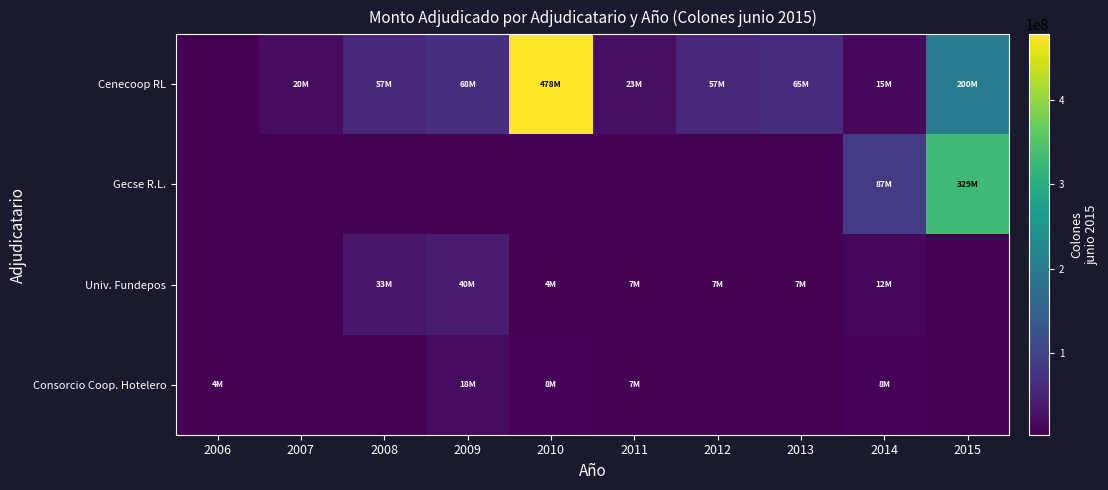

Reading left to right, what are all the values shown in this chart?

Cenecoop RL: 2006=0.0	2007=19508727.4	2008=56502129.4	2009=67597855.3	2010=477773156.6	2011=22868034.9	2012=57282758.6	2013=64701727.8	2014=15011486.8	2015=200140264.5
Gecse R.L.: 2006=0.0	2007=0.0	2008=0.0	2009=0.0	2010=0.0	2011=0.0	2012=0.0	2013=0.0	2014=86916508.5	2015=328704052.8
Univ. Fundepos: 2006=0.0	2007=0.0	2008=33319454.1	2009=39812599.3	2010=3678614.4	2011=6963527.7	2012=7000228.0	2013=7297588.7	2014=11534017.5	2015=0.0
Consorcio Coop. Hotelero: 2006=4251311.8	2007=0.0	2008=0.0	2009=17524346.5	2010=8111513.2	2011=6954764.7	2012=0.0	2013=0.0	2014=8032146.2	2015=0.0